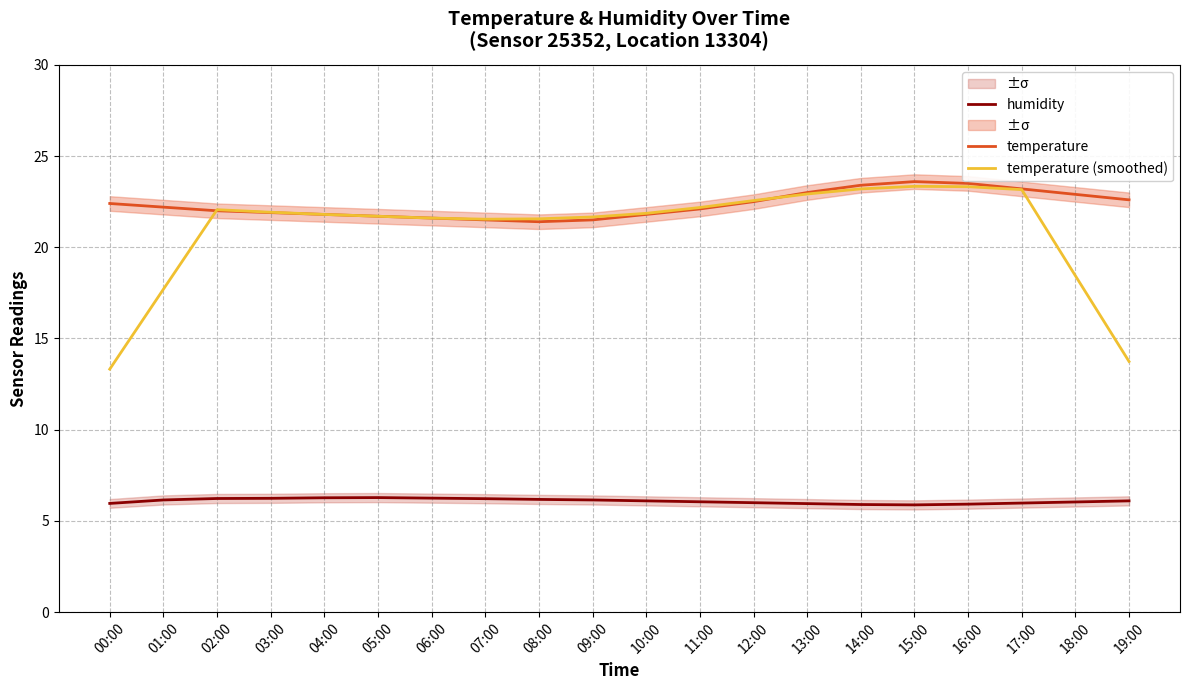

Reading left to right, list all the values displayed in this chart.

humidity: 00:00=6.0	01:00=6.2	02:00=6.2	03:00=6.2	04:00=6.3	05:00=6.3	06:00=6.2	07:00=6.2	08:00=6.2	09:00=6.2	10:00=6.1	11:00=6.0	12:00=6.0	13:00=6.0	14:00=5.9	15:00=5.9	16:00=5.9	17:00=6.0	18:00=6.0	19:00=6.1
temperature: 00:00=22.4	01:00=22.2	02:00=22.0	03:00=21.9	04:00=21.8	05:00=21.7	06:00=21.6	07:00=21.5	08:00=21.4	09:00=21.5	10:00=21.8	11:00=22.1	12:00=22.5	13:00=23.0	14:00=23.4	15:00=23.6	16:00=23.5	17:00=23.2	18:00=22.9	19:00=22.6
temperature (smoothed): 00:00=13.3	01:00=17.7	02:00=22.1	03:00=21.9	04:00=21.8	05:00=21.7	06:00=21.6	07:00=21.5	08:00=21.6	09:00=21.7	10:00=21.9	11:00=22.2	12:00=22.6	13:00=22.9	14:00=23.2	15:00=23.3	16:00=23.3	17:00=23.2	18:00=18.4	19:00=13.7